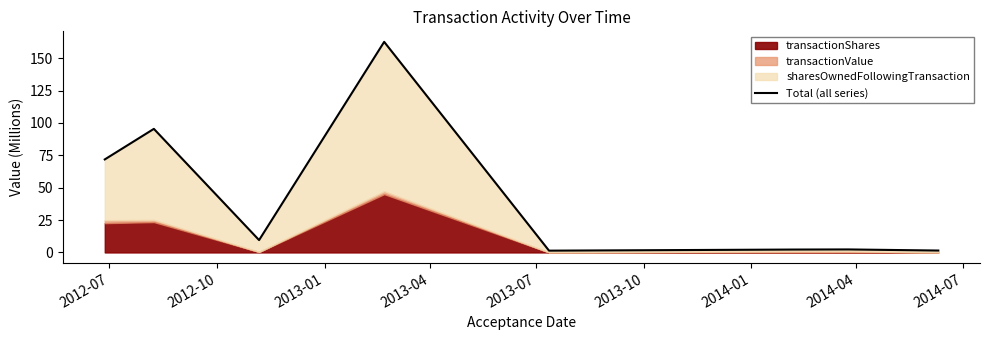

Does the chart display data point markers on the line(s)?

No